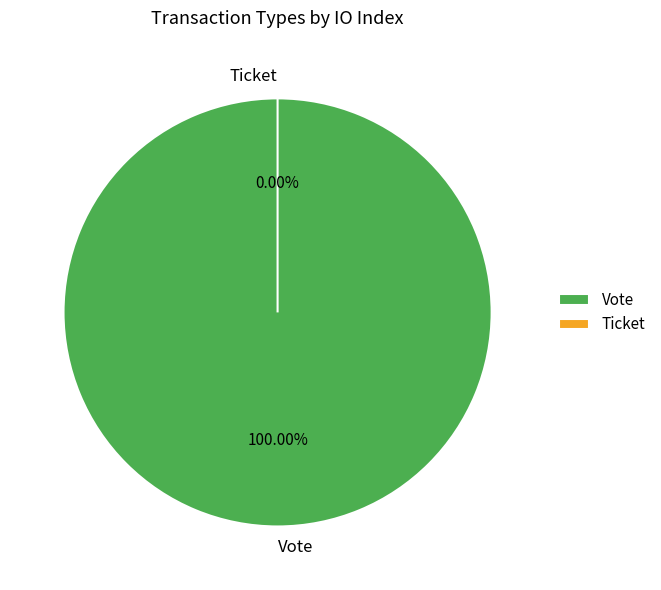

Which category has the smallest portion of the pie?

Ticket